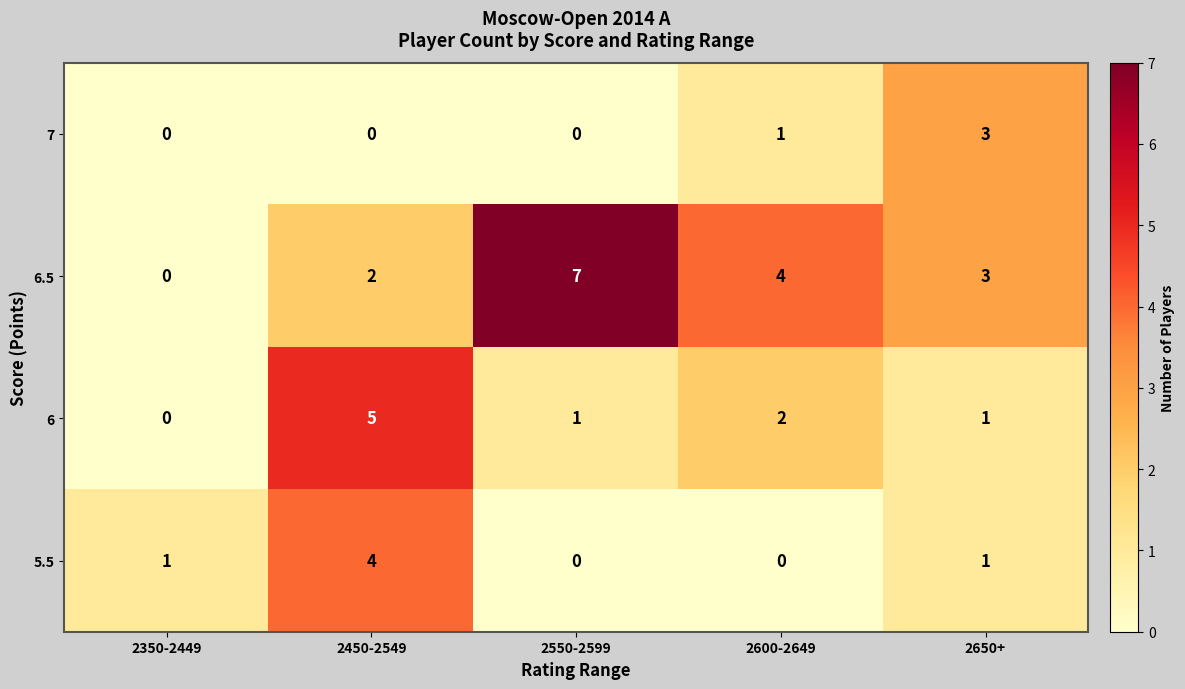

Which category has the highest value in the 5.5 series?

2450-2549